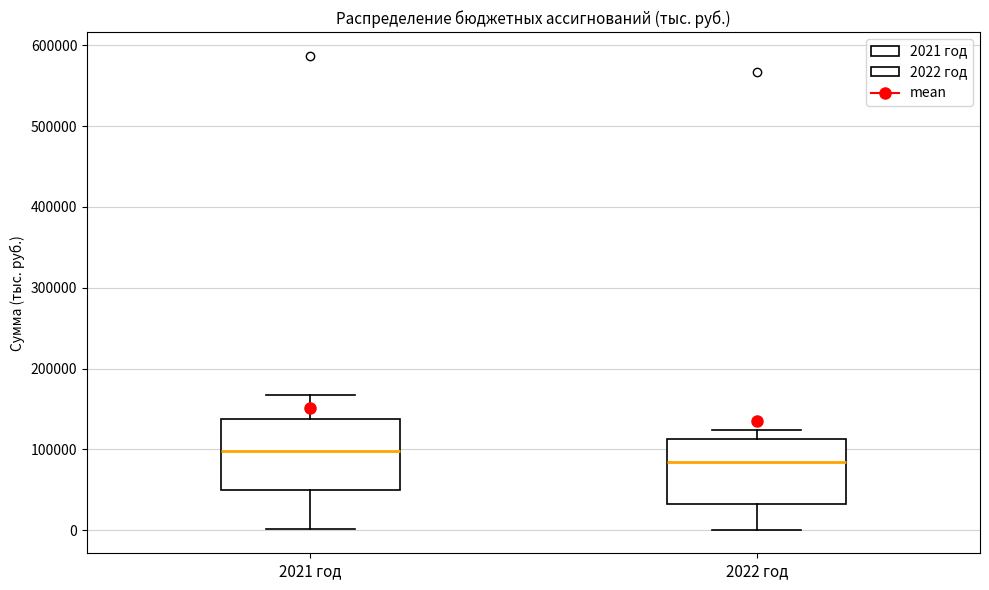

Which box's median line is the lowest?

2022 год